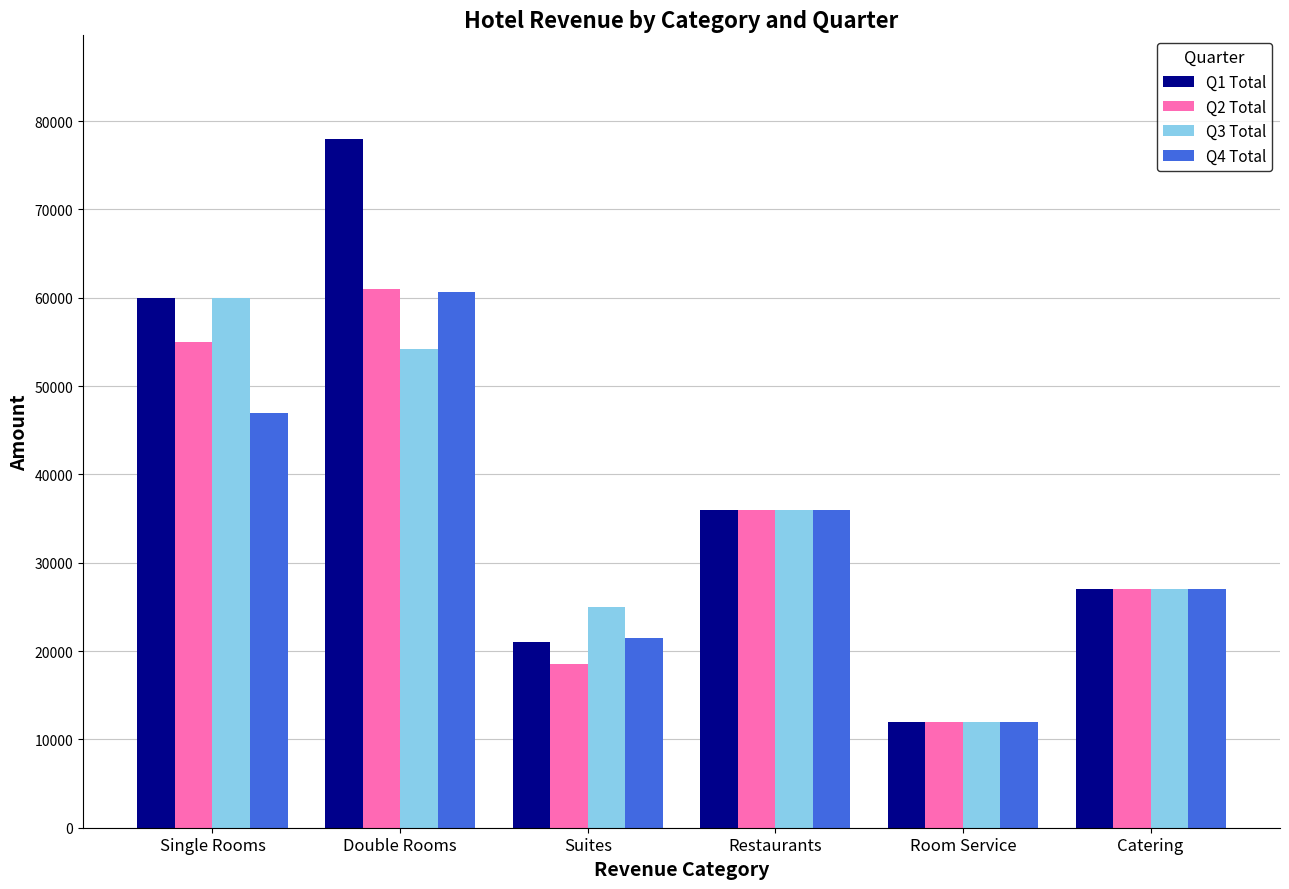

At which label is Q2 Total closest to 36500?

Restaurants